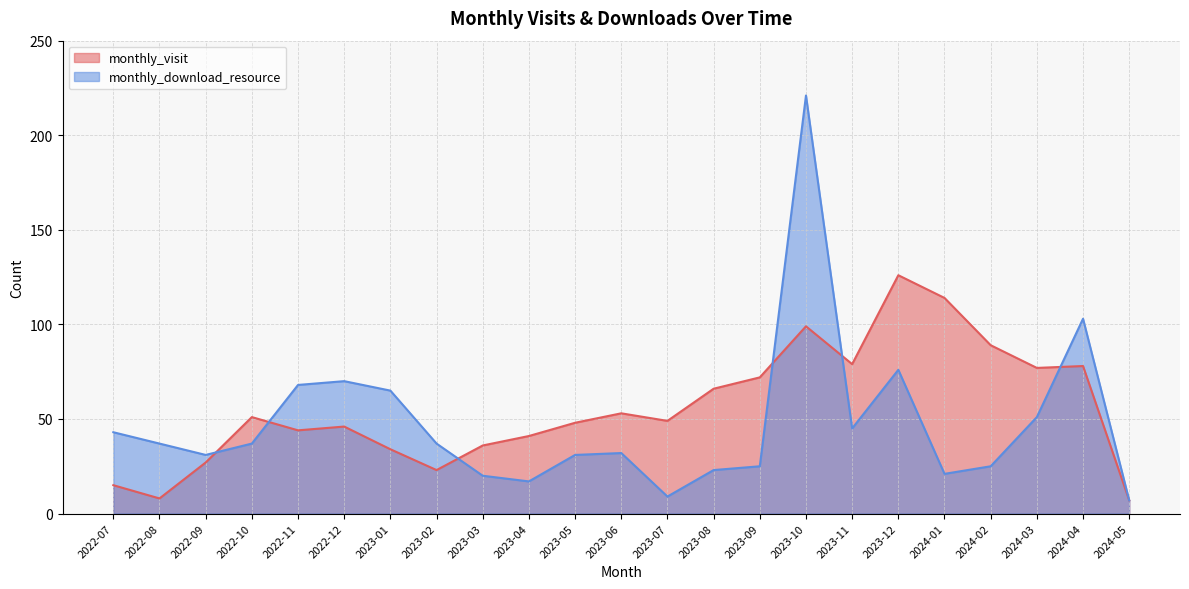

Rank the series by their maximum value, from highest to lowest.

monthly_download_resource, monthly_visit